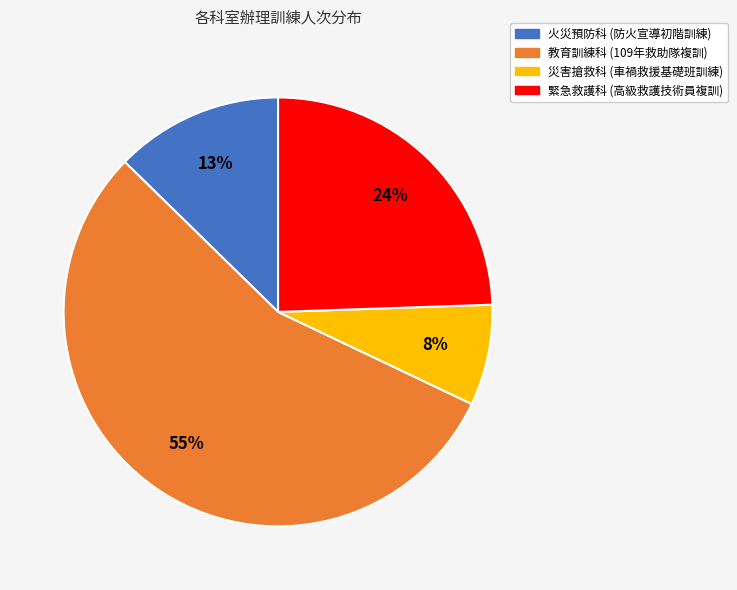

What percentage is the 教育訓練科 (109年救助隊複訓) slice, to the nearest percent?

55%